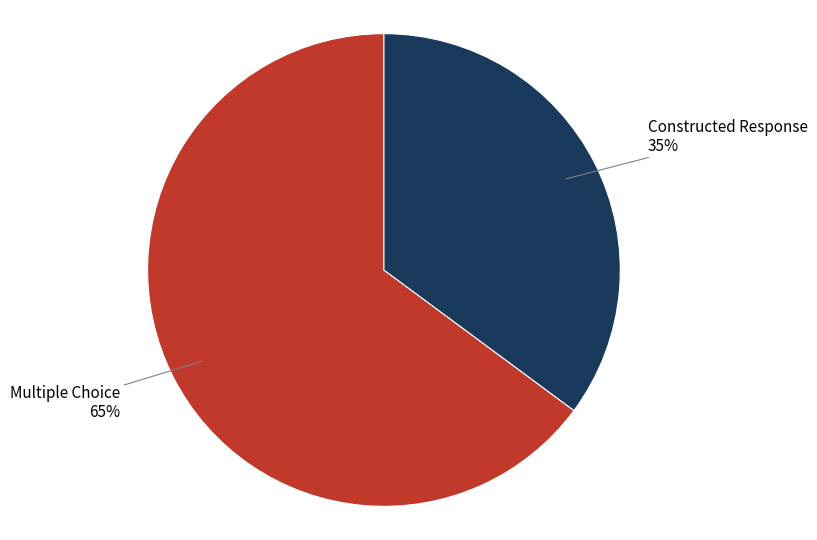

The Constructed Response slice represents 35% of the pie. True or false?

True